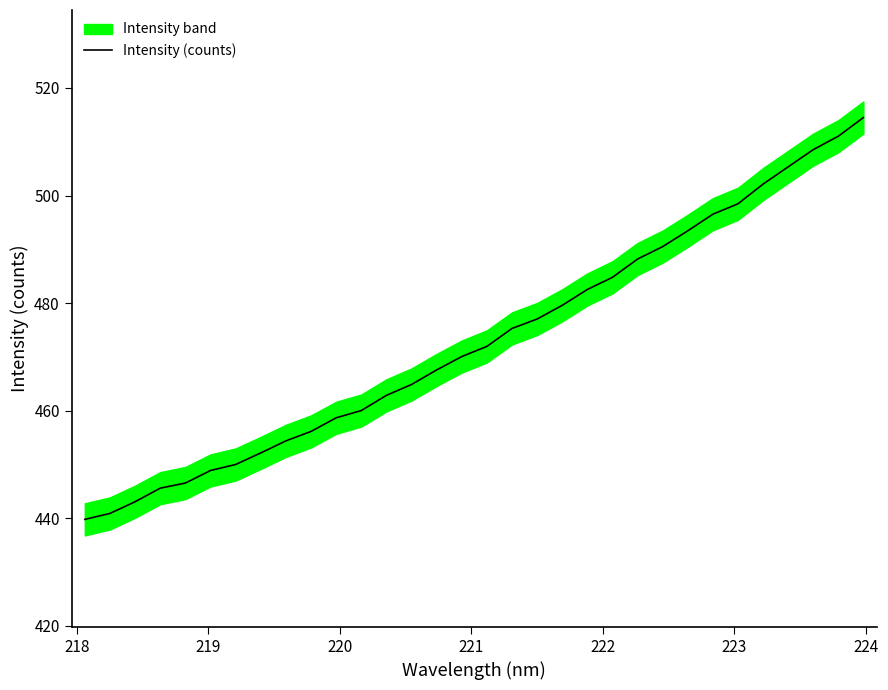

At which category does the chart reach its minimum across all series?

218